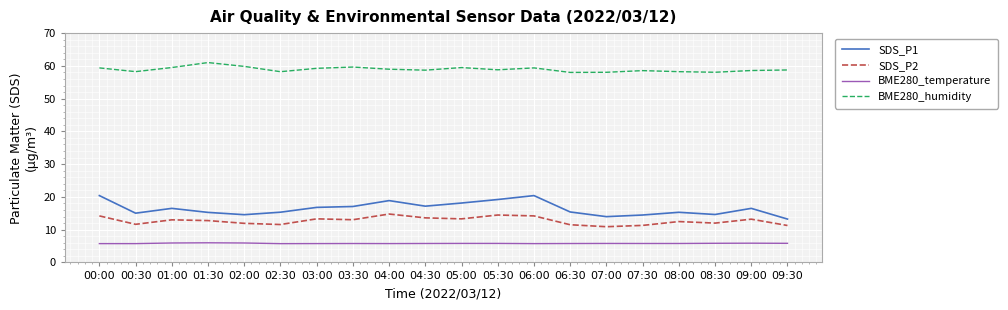

What is the spread (max minus min) of values at 01:00?

53.6